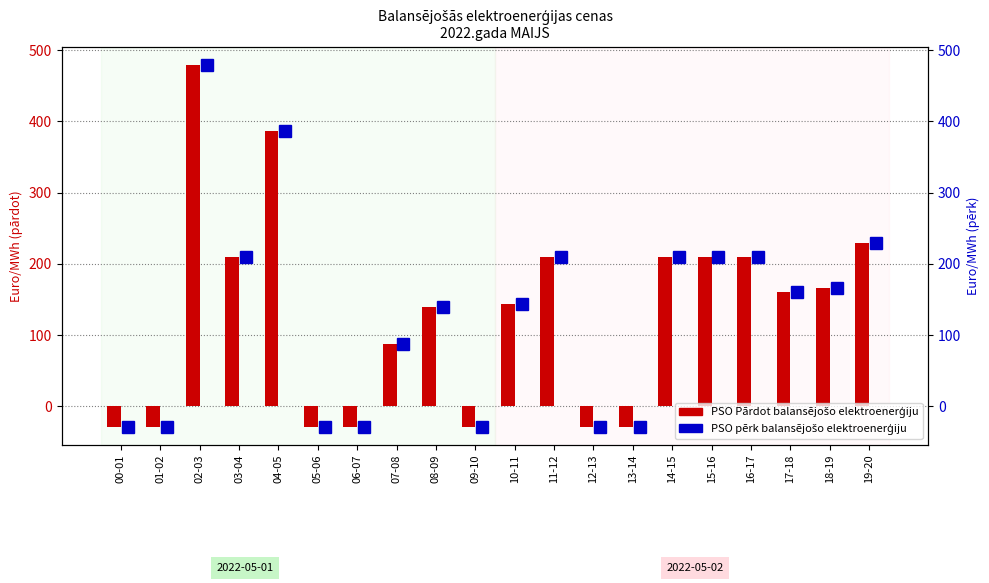

Does the chart contain any negative values?

Yes